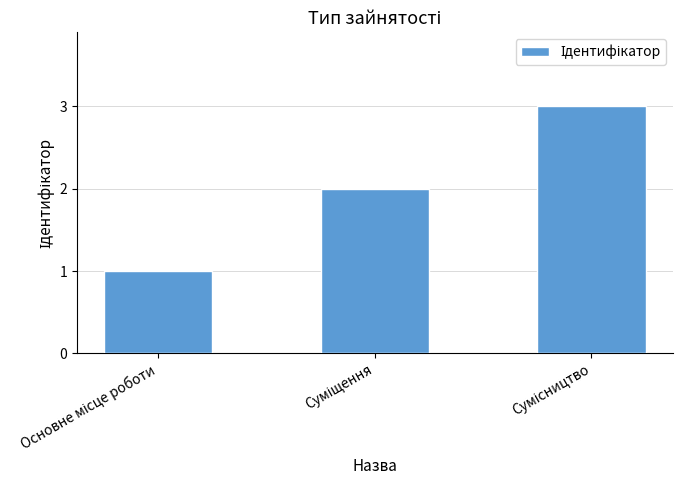

What is the sum of all values?

6